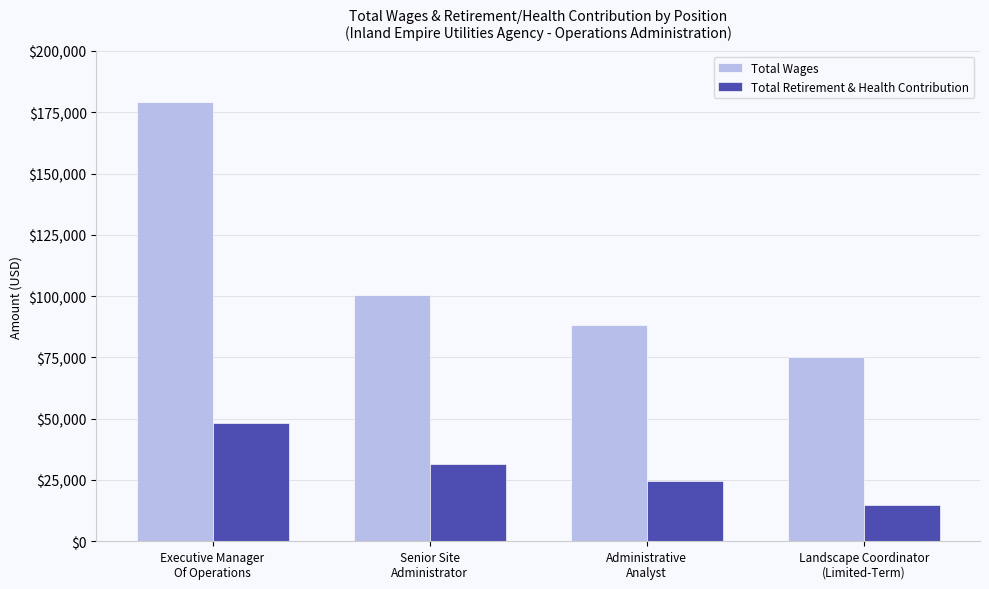

The value of Total Retirement & Health Contribution at Executive Manager
Of Operations is 22401. True or false?

False